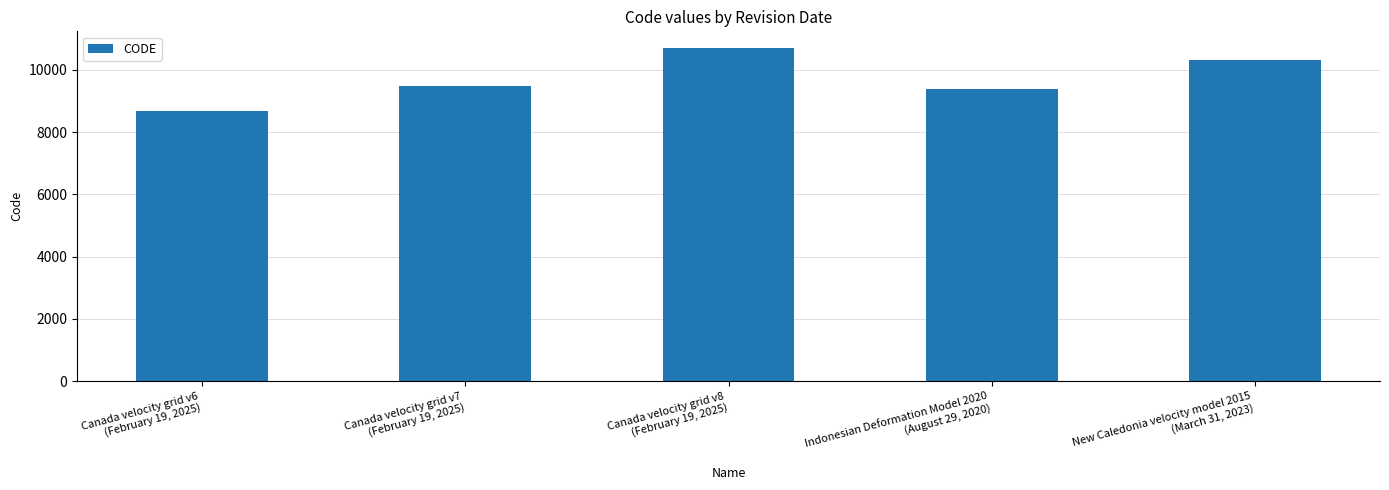

Which label corresponds to the smallest value in the chart?

Canada velocity grid v6
(February 19, 2025)